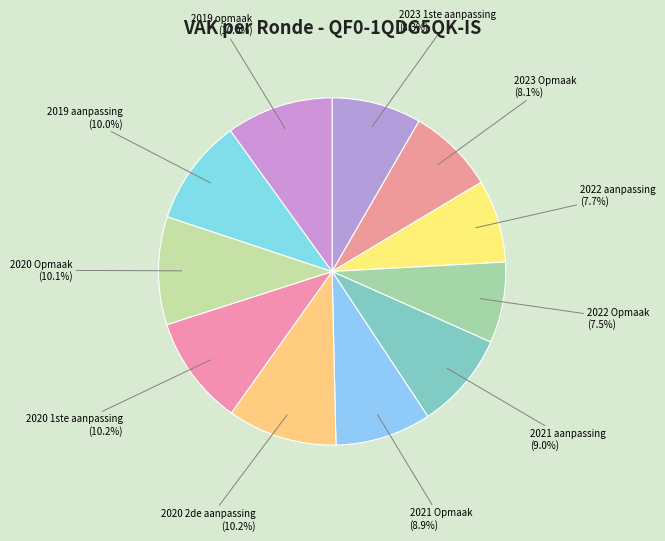

Count the number of slices in the pie.

11